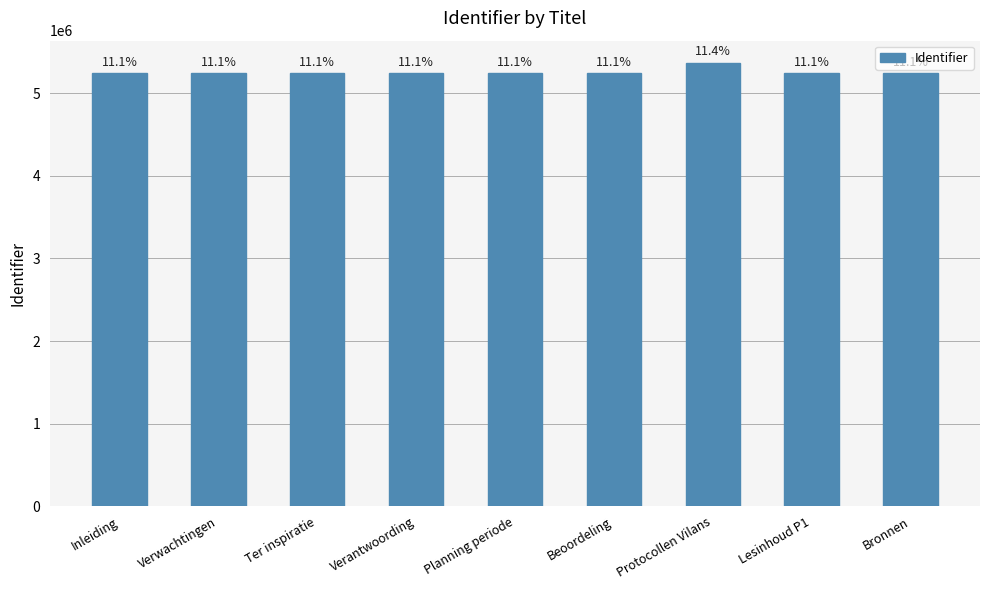

Reading left to right, transcribe all the data shown in this chart.

Inleiding=5239759	Verwachtingen=5239760	Ter inspiratie=5239761	Verantwoording=5239762	Planning periode=5239763	Beoordeling=5239764	Protocollen Vilans=5366905	Lesinhoud P1=5239765	Bronnen=5239766